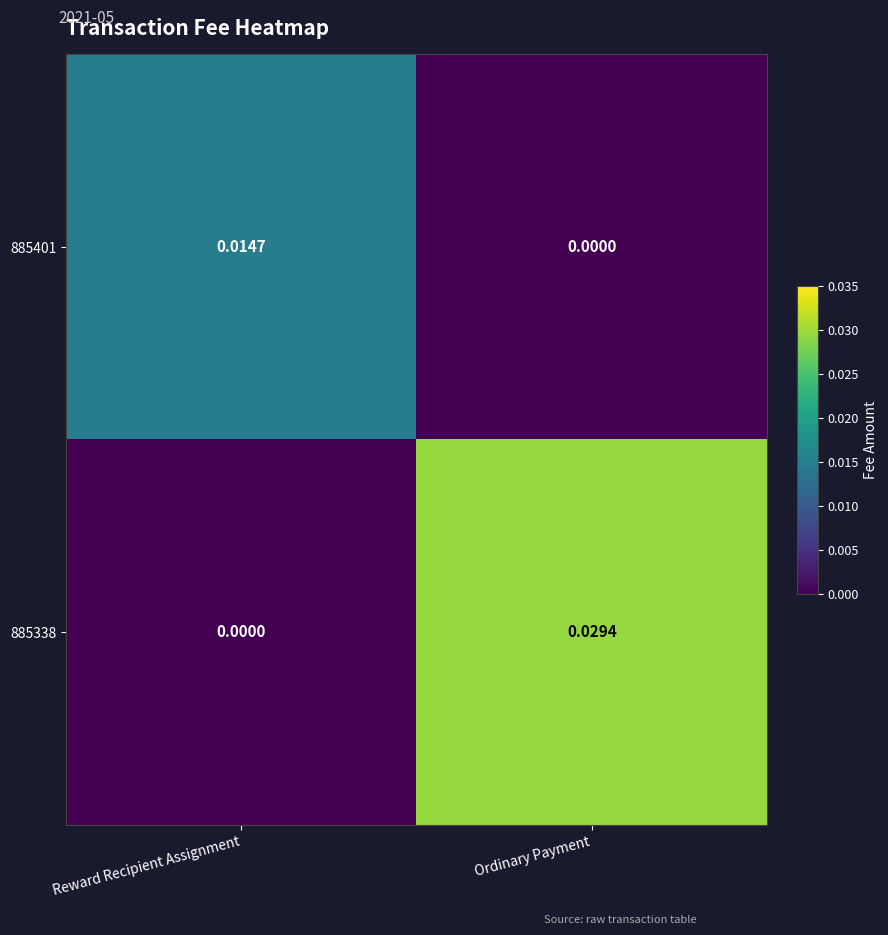

Which series changed the most between Reward Recipient Assignment and Ordinary Payment?

885338